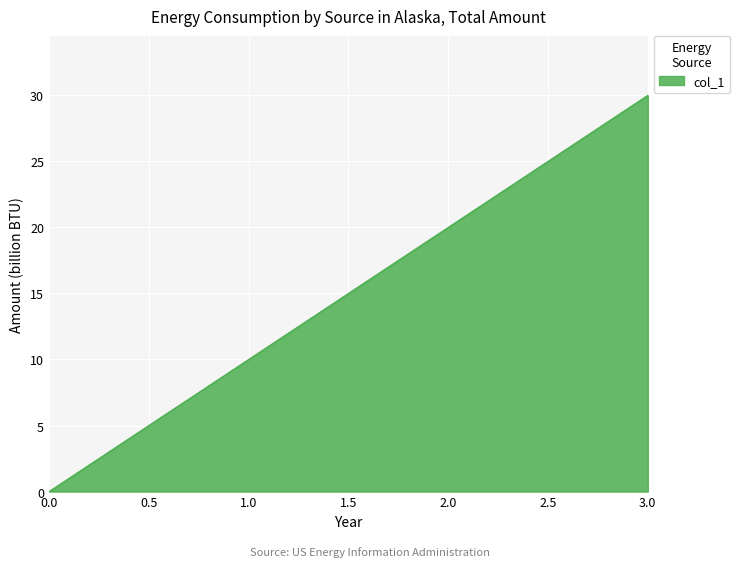

How many lines are shown in the chart?

1